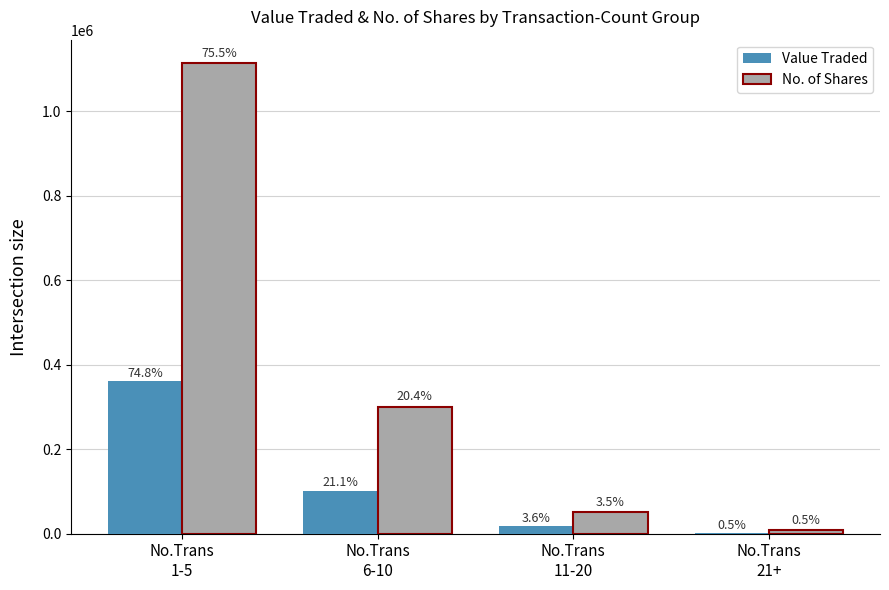

At which label does Value Traded reach its peak?

No.Trans
1-5